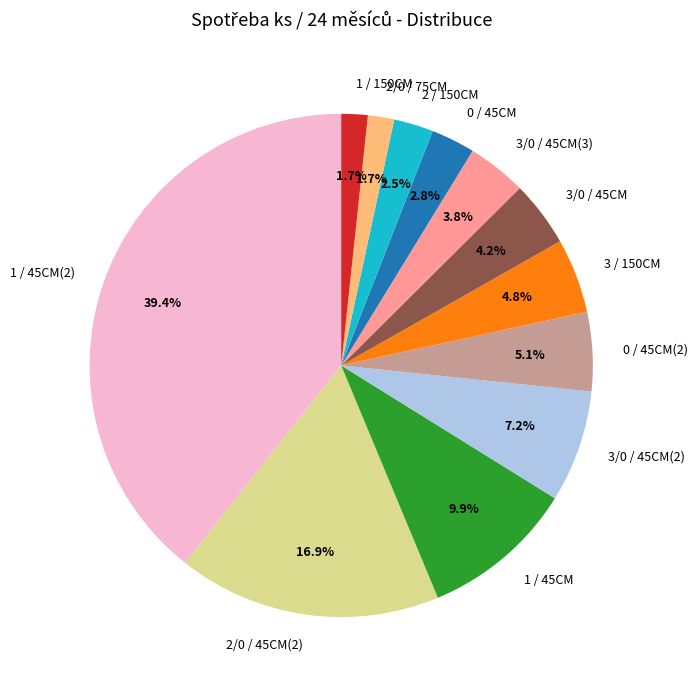

Between 1 / 45CM and 1 / 150CM, which is larger?

1 / 45CM